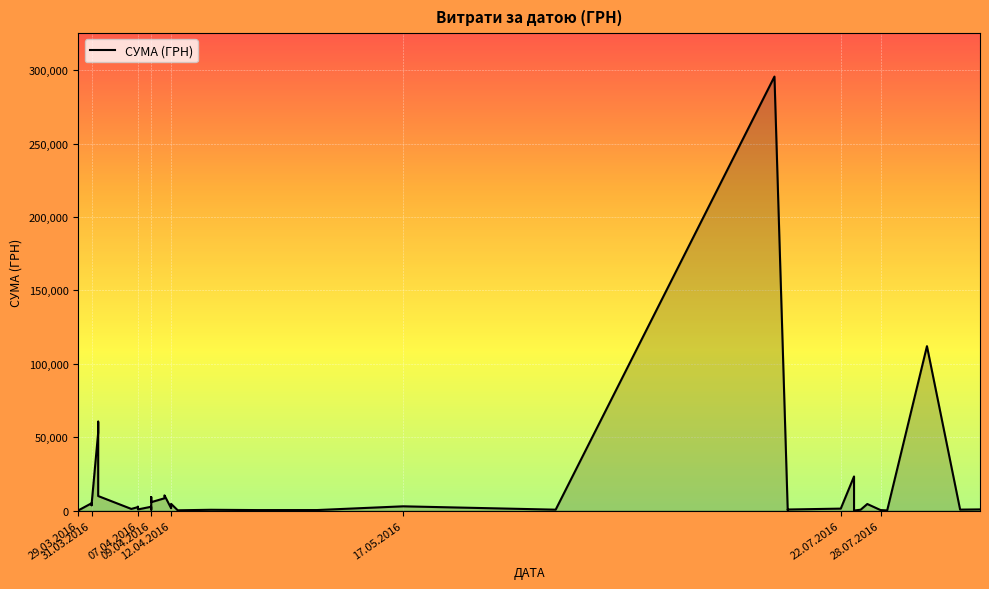

How many data points are above 1592?

20